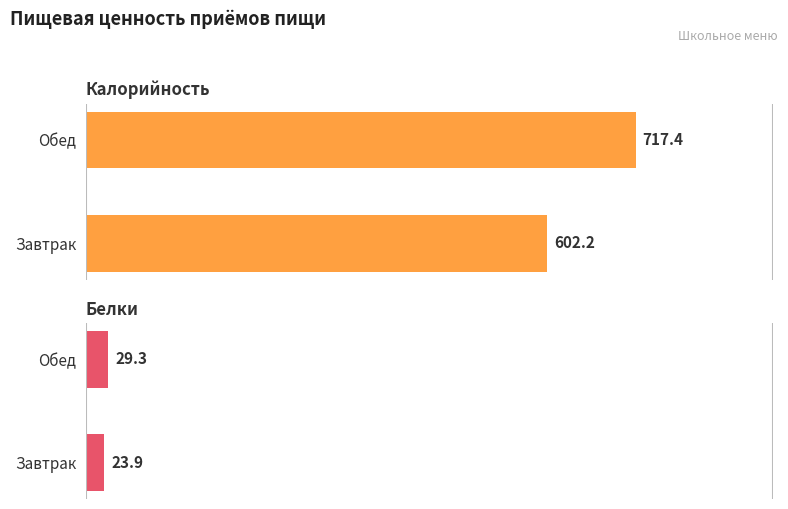

Which label corresponds to the largest value in the chart?

Обед